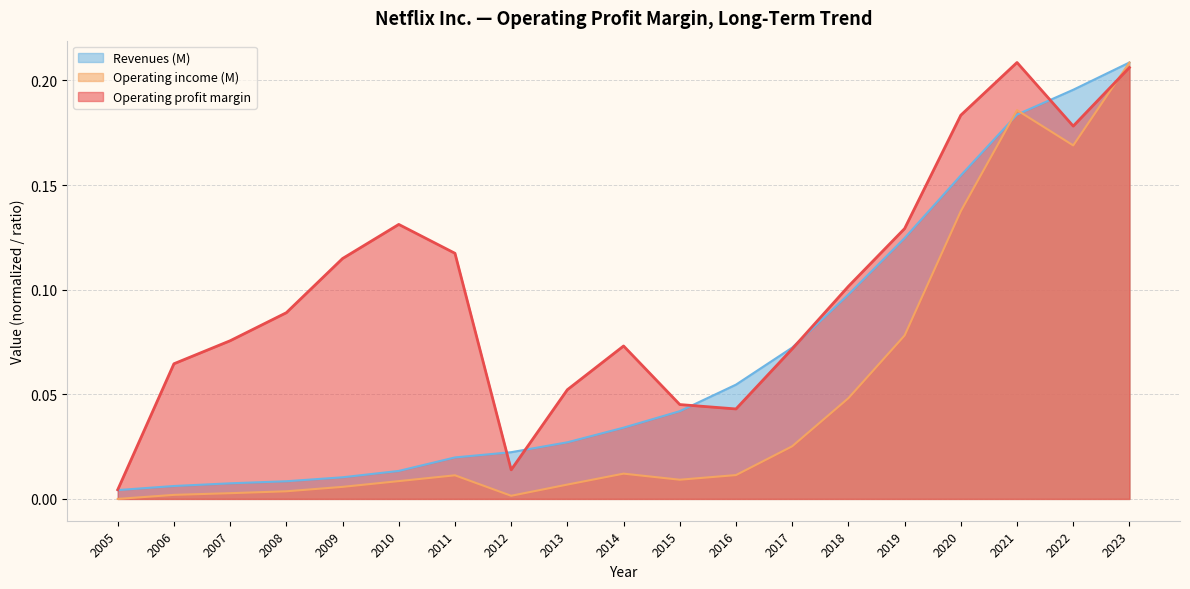

What is the sum of the Revenues (M) values at 2009 and 2017?

0.1